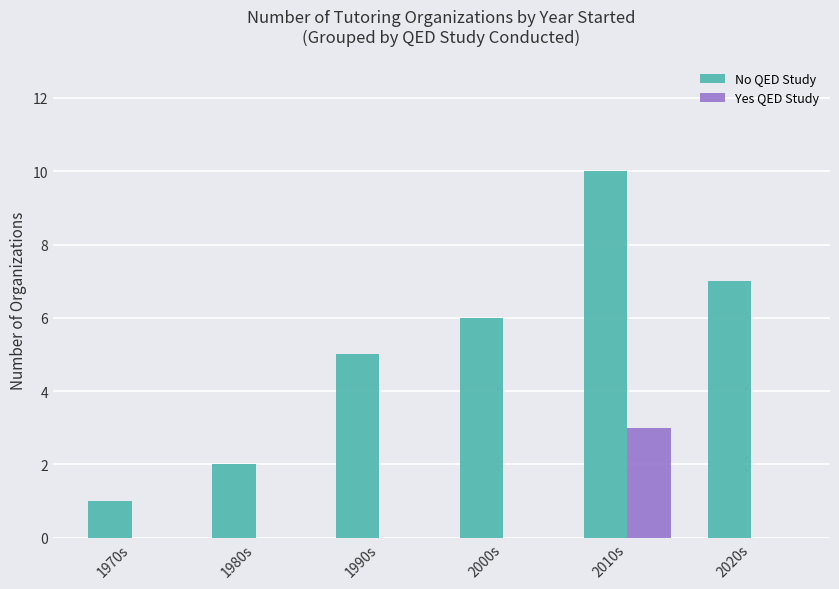

Reading left to right, what are all the values shown in this chart?

No QED Study: 1	2	5	6	10	7
Yes QED Study: 0	0	0	0	3	0